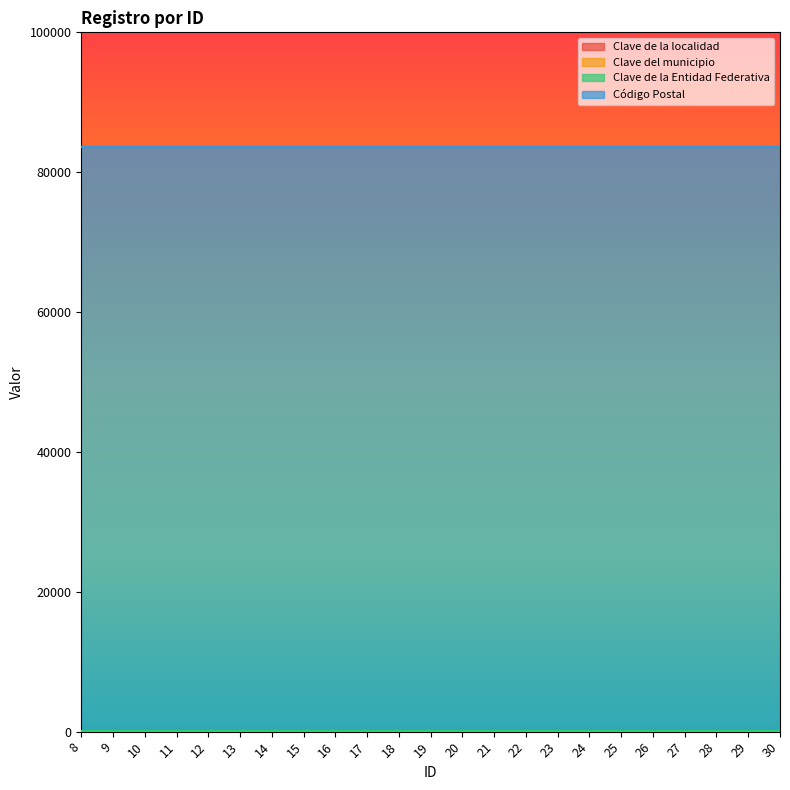

How many lines are shown in the chart?

4